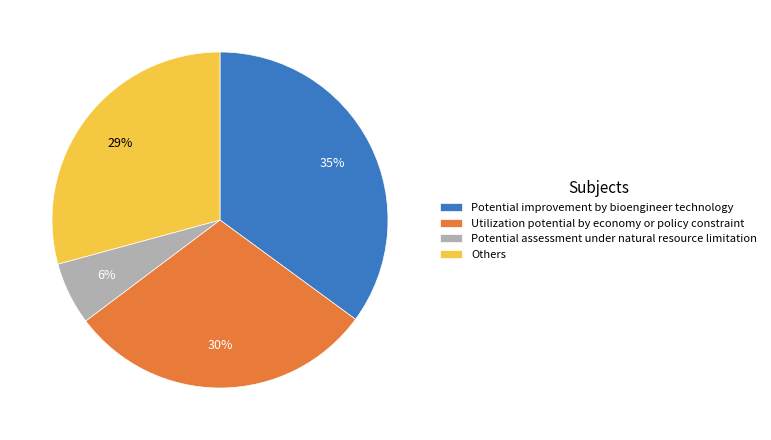

What percentage is the Utilization potential by economy or policy constraint slice, to the nearest percent?

30%